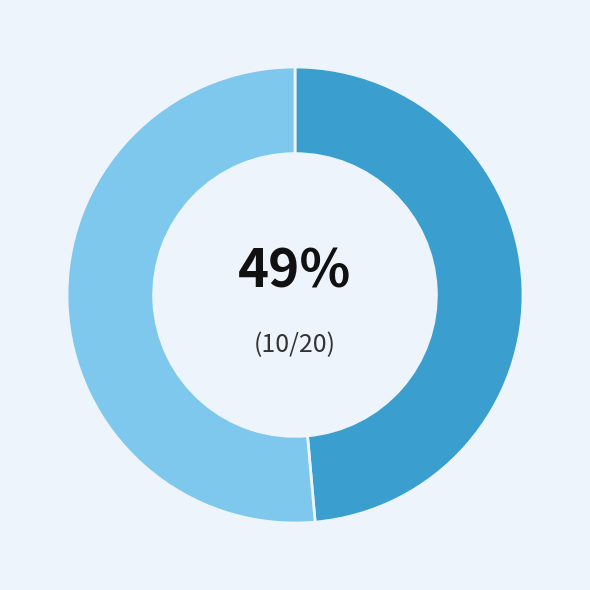

Does any single category account for the majority?

Yes